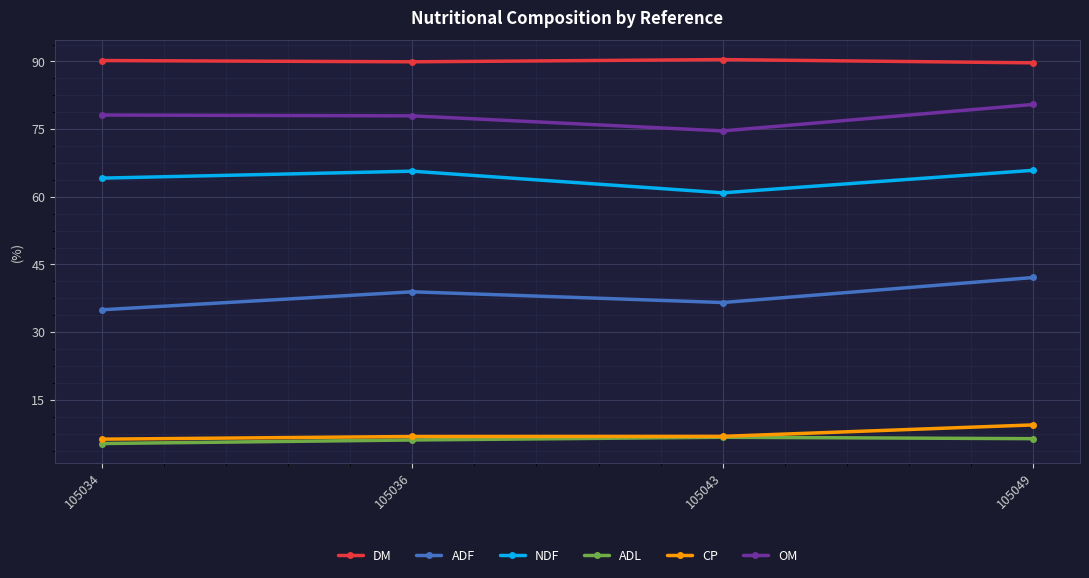

What is the highest value of the ADF series?

42.1